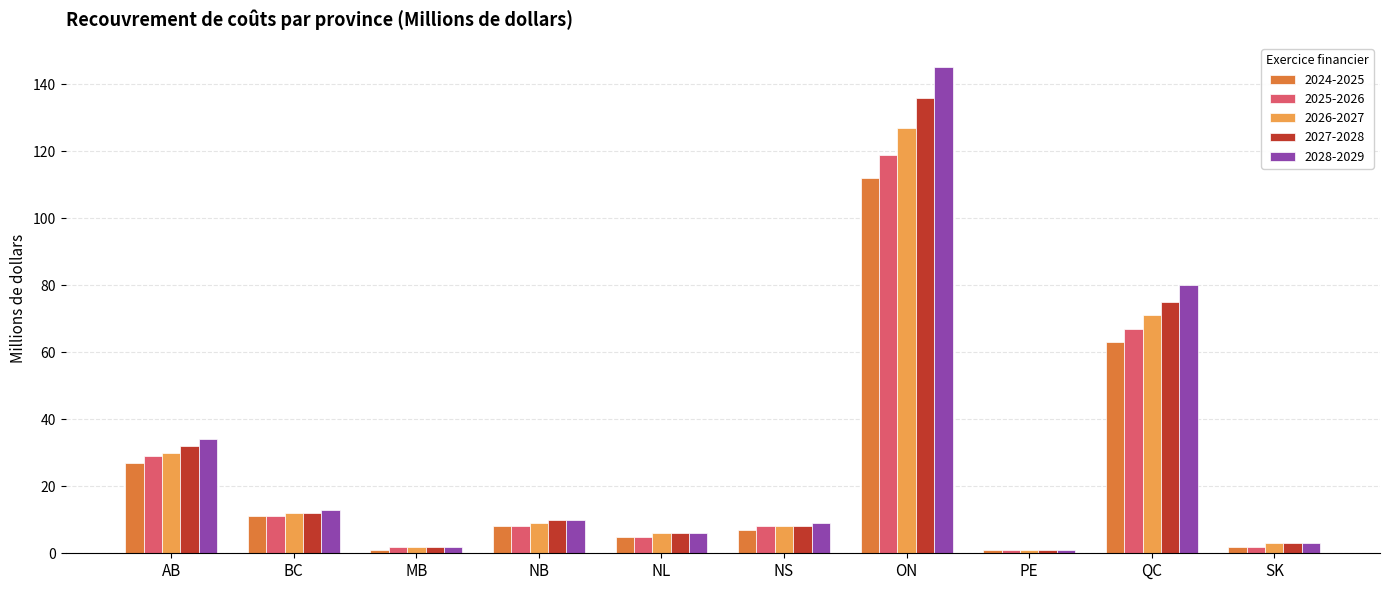

Rank the series by their maximum value, from lowest to highest.

2024-2025, 2025-2026, 2026-2027, 2027-2028, 2028-2029